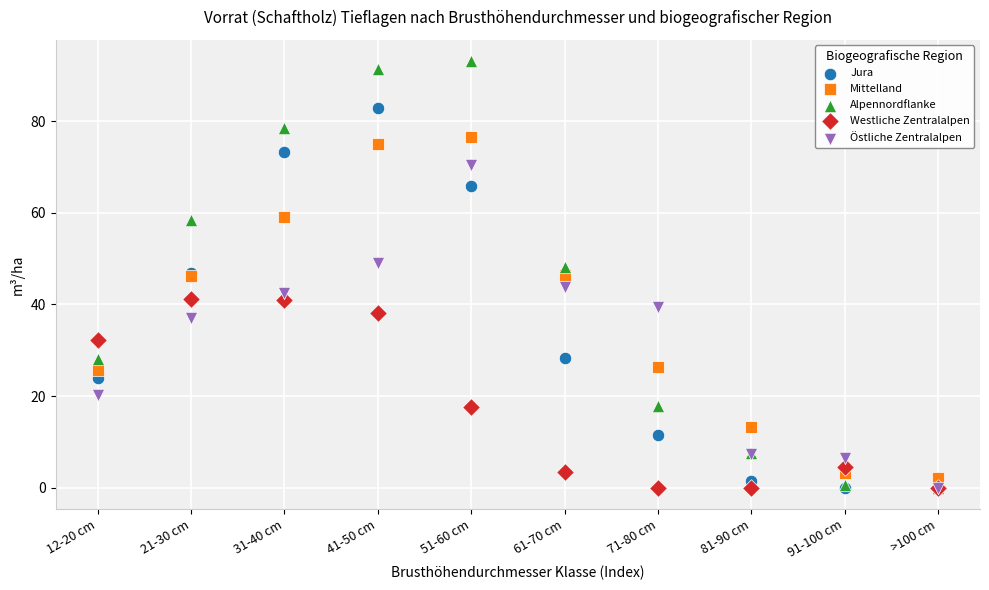

Which series has the largest Y range (max minus min)?

Alpennordflanke